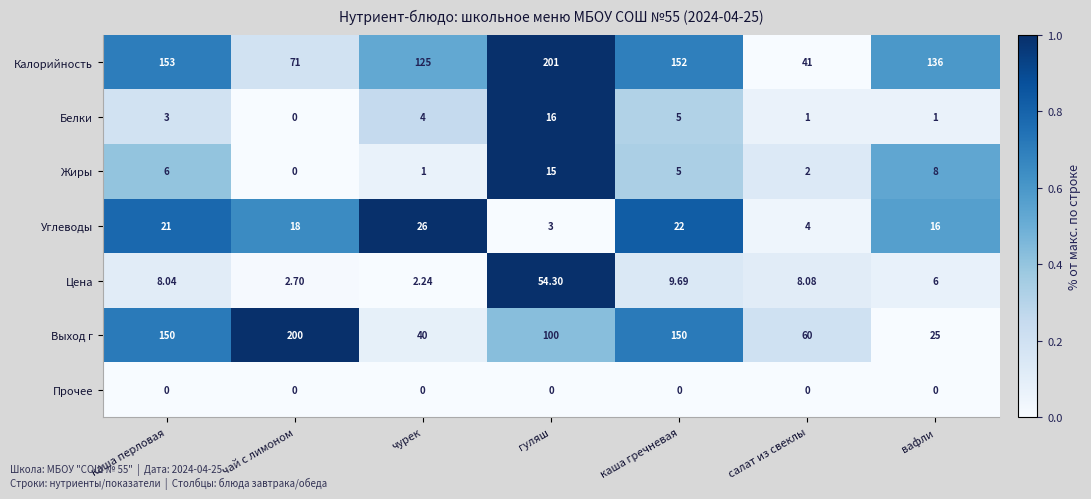

What is the difference between the highest and lowest values at гуляш?

201.0